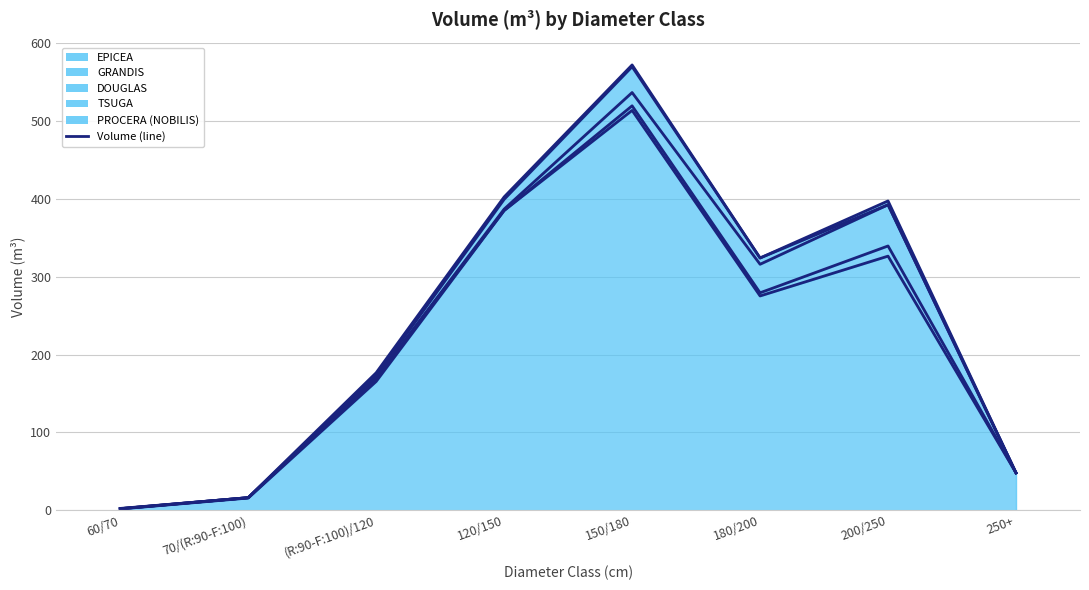

At how many categories does at least one series exceed 527?

1